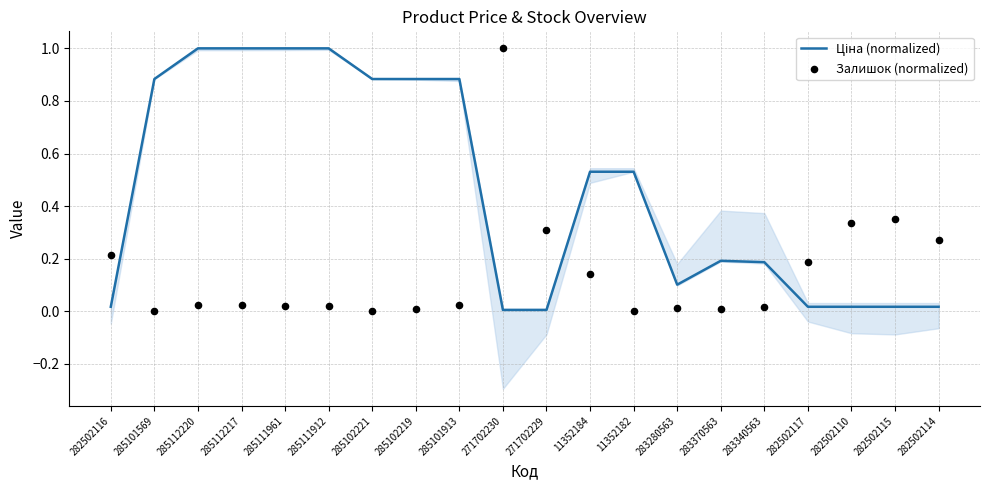

What is the total value across all series at 271702229?

0.3